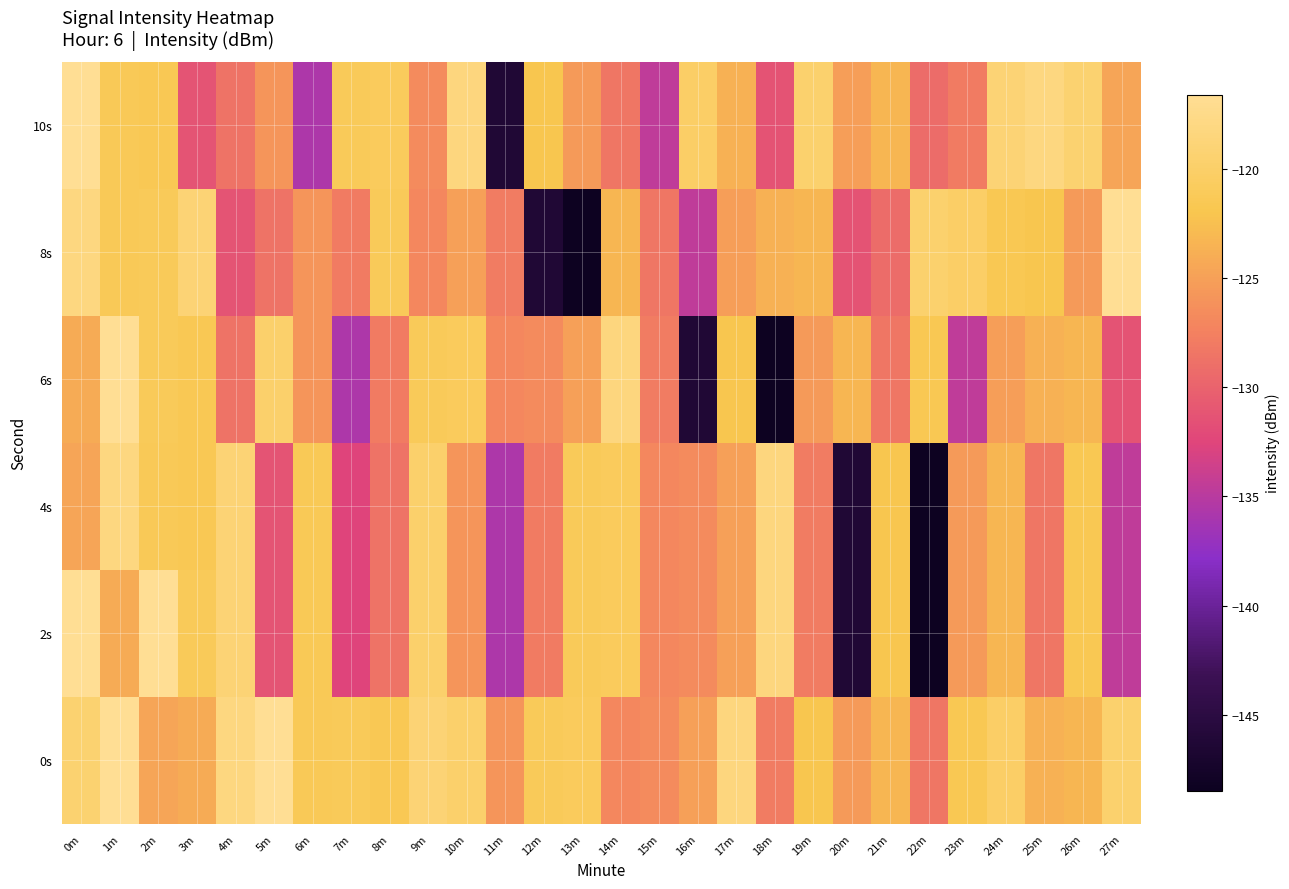

Between 2m and 3m, which series saw the biggest shift?

10s